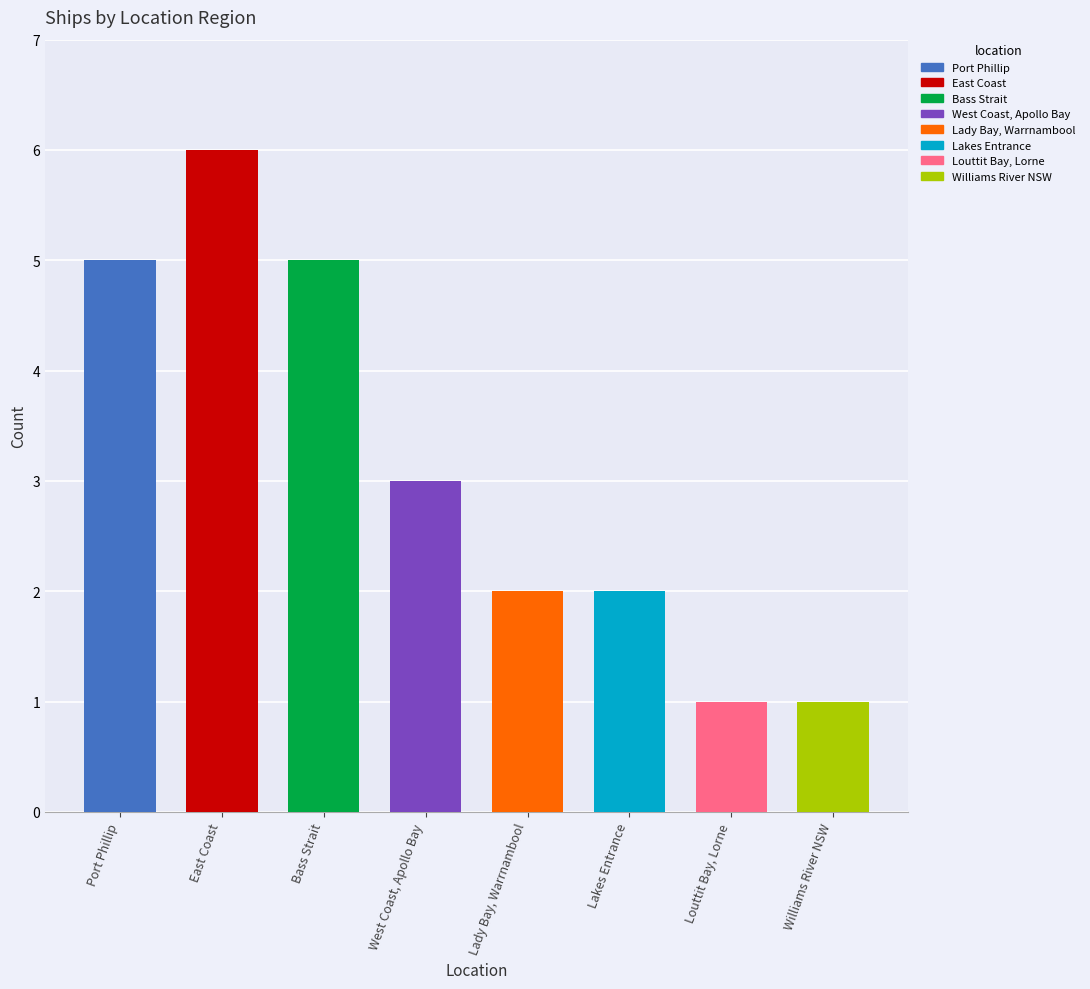

Between East Coast and Louttit Bay, Lorne, which is larger?

East Coast